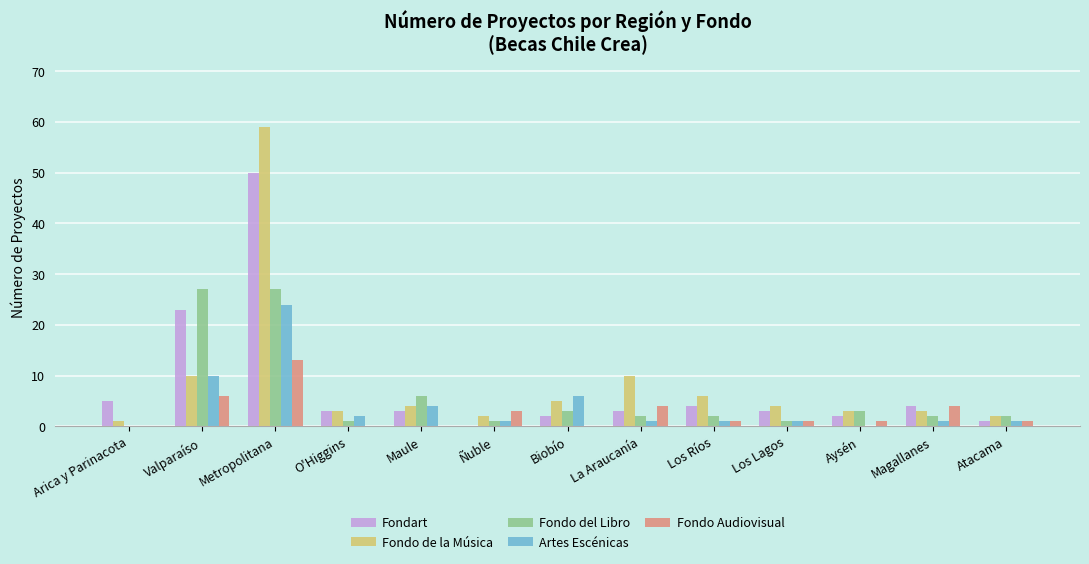

How many groups of bars are there?

13